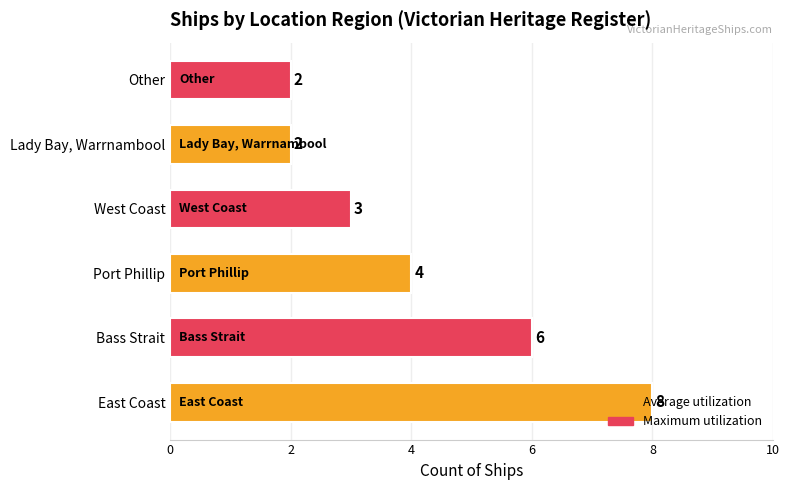

How many values are between 2 and 6?

5